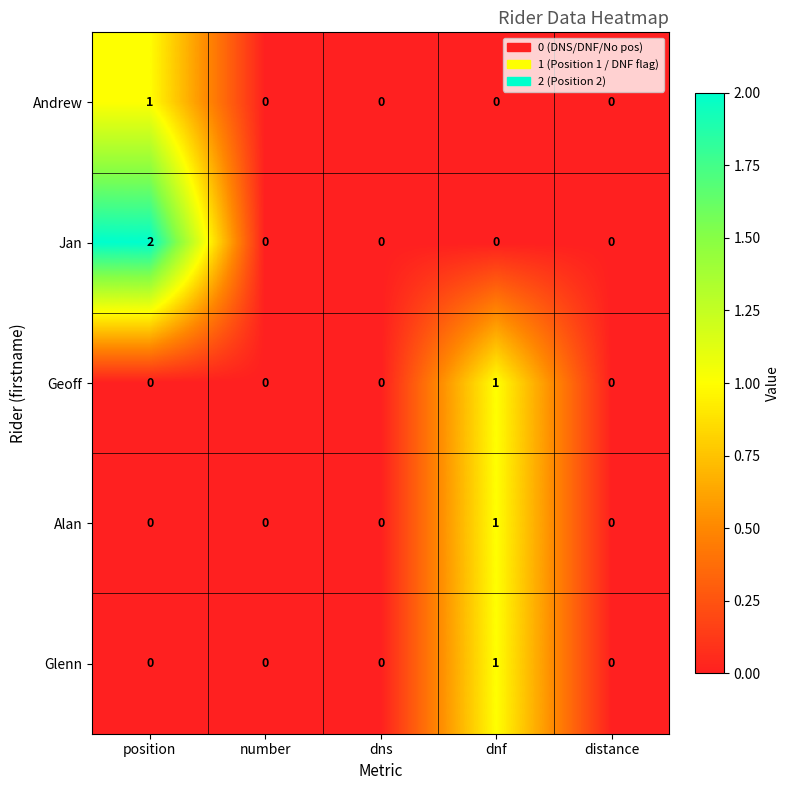

How many data points in Alan are above 0?

1